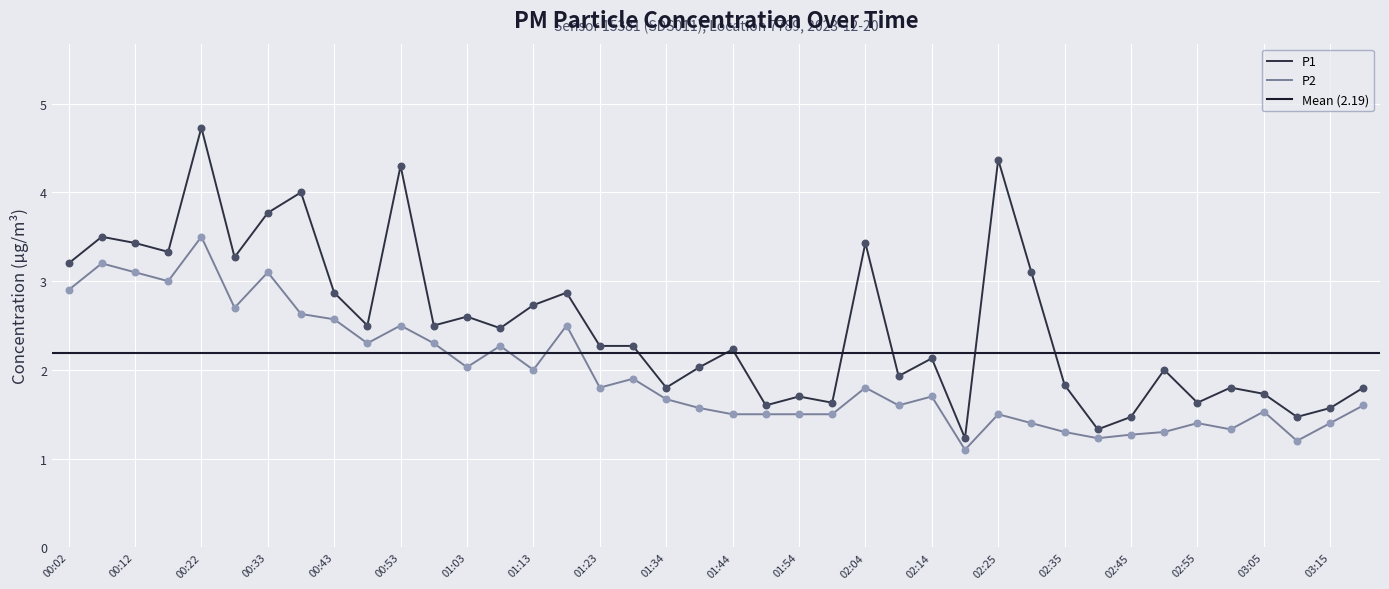

Which series contains the lowest Y value?

P2